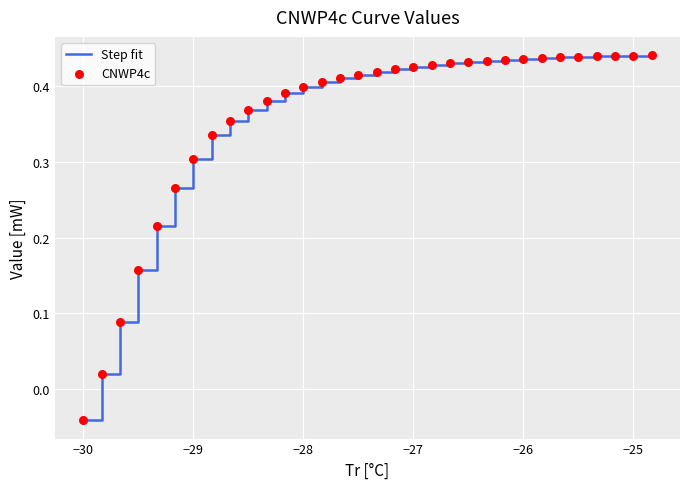

What is the difference between the maximum and minimum values?

0.5